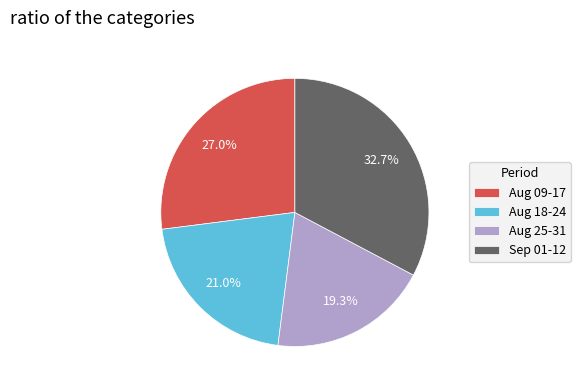

What is the total percentage of Sep 01-12 and Aug 25-31?

52.0%